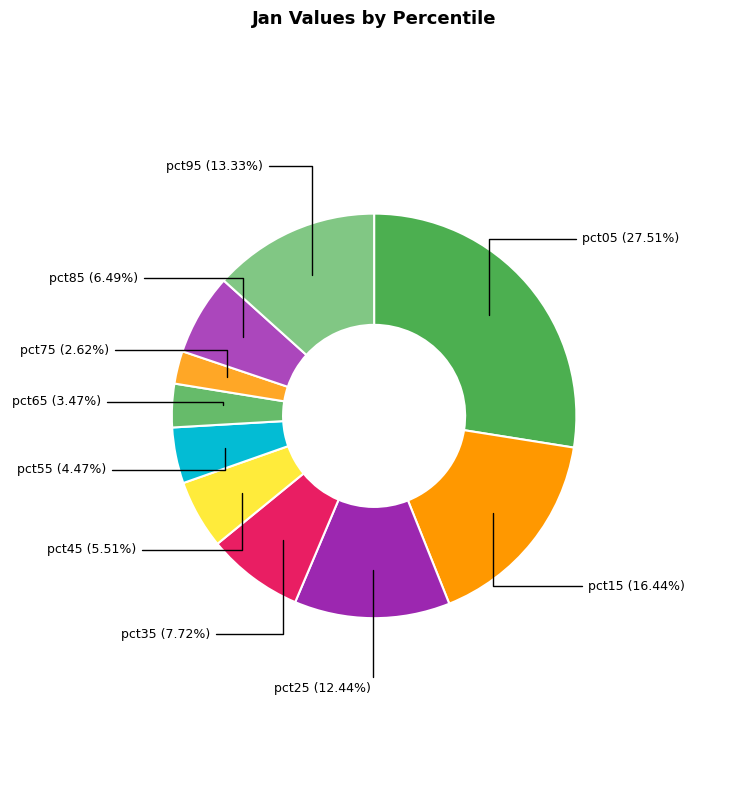

What portion of the pie excludes pct45?

94.5%